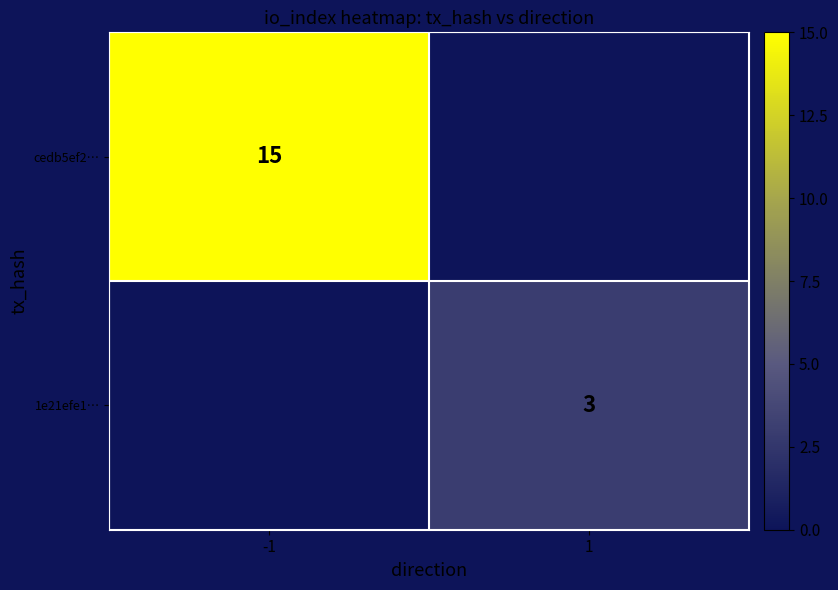

Is the value of cedb5ef2… at -1 greater than the value of 1e21efe1… at 1?

Yes